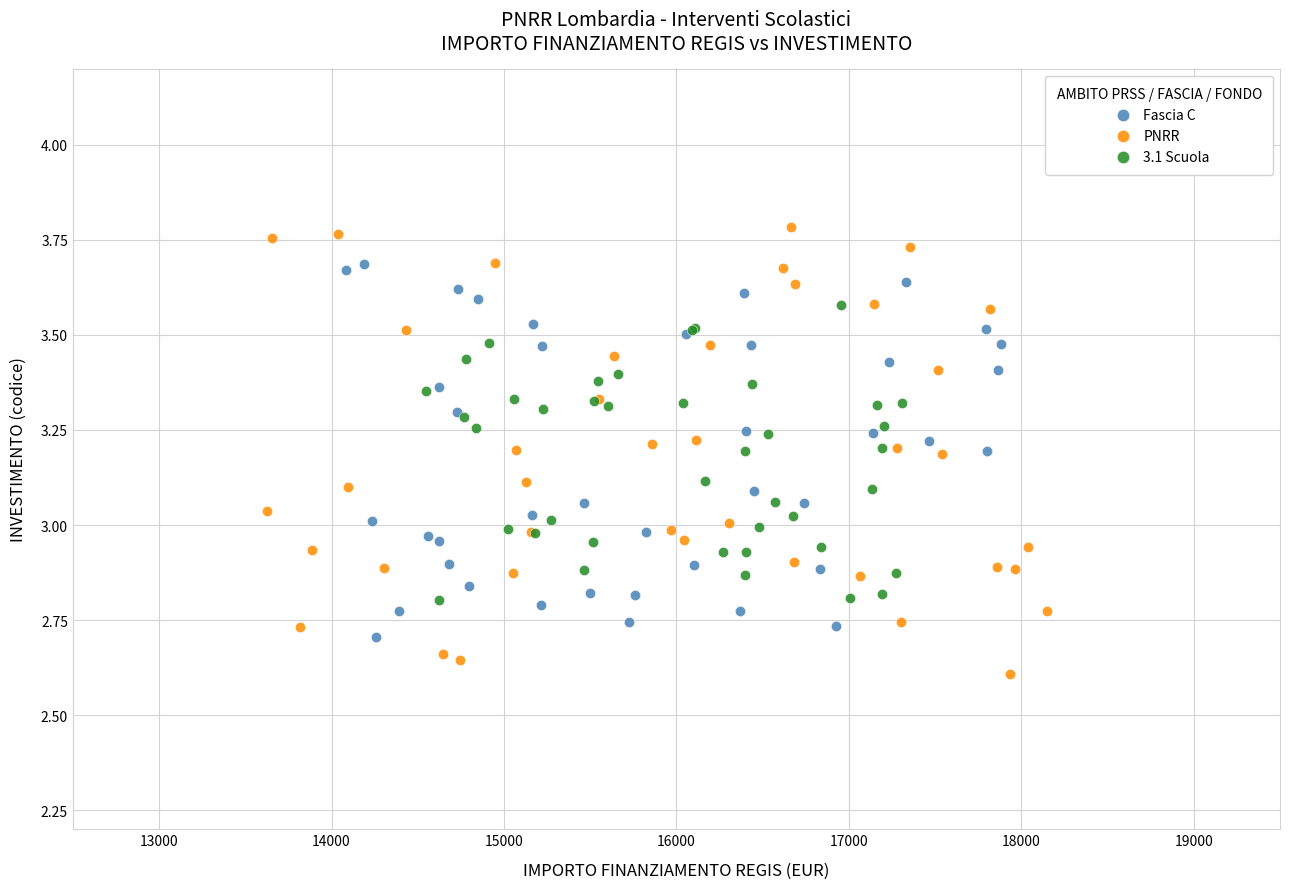

Which series has the largest Y range (max minus min)?

PNRR